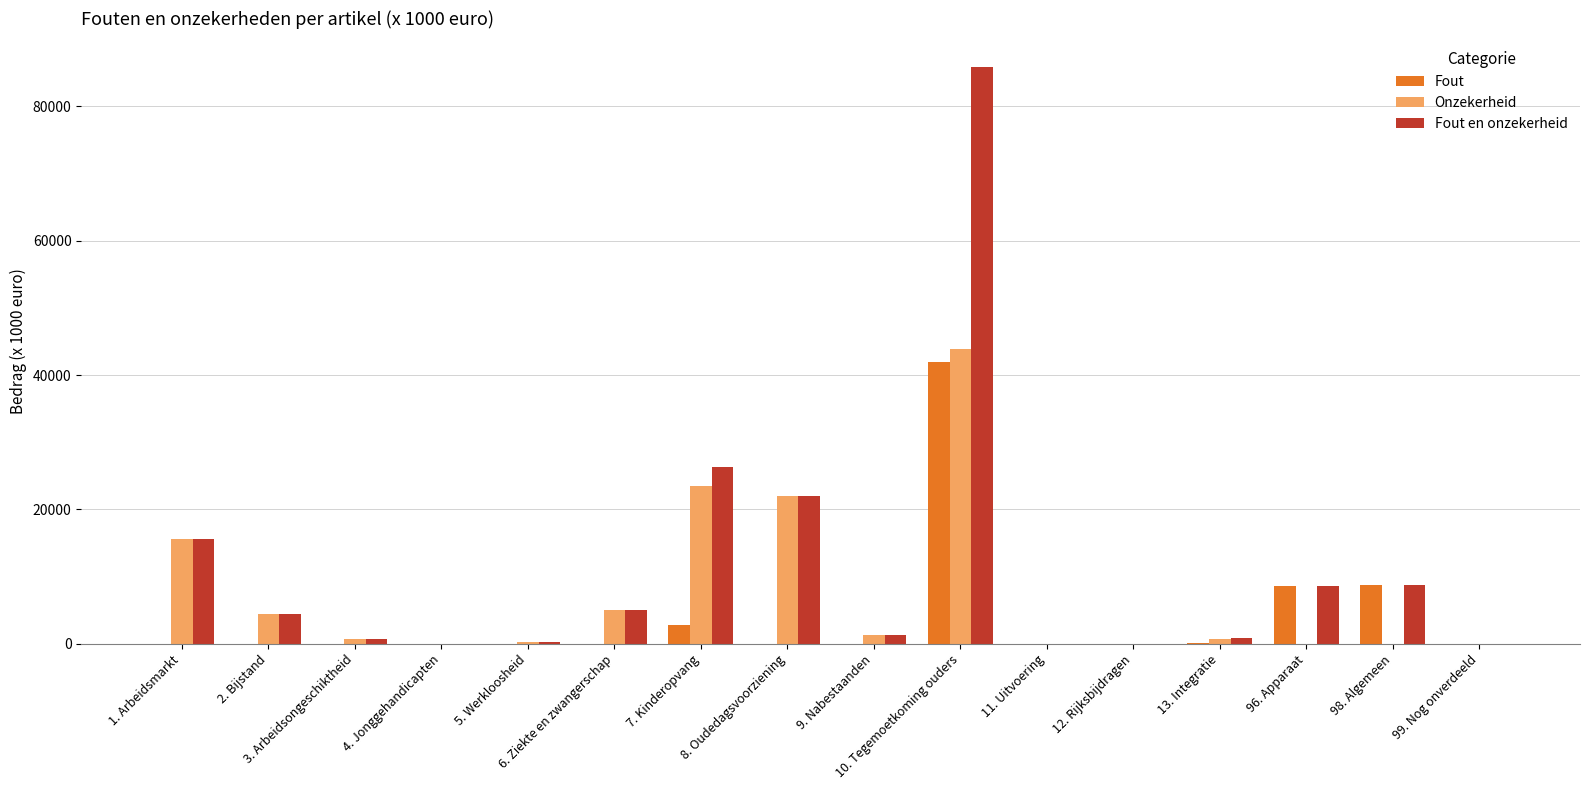

Which series has the largest total across all categories?

Fout en onzekerheid